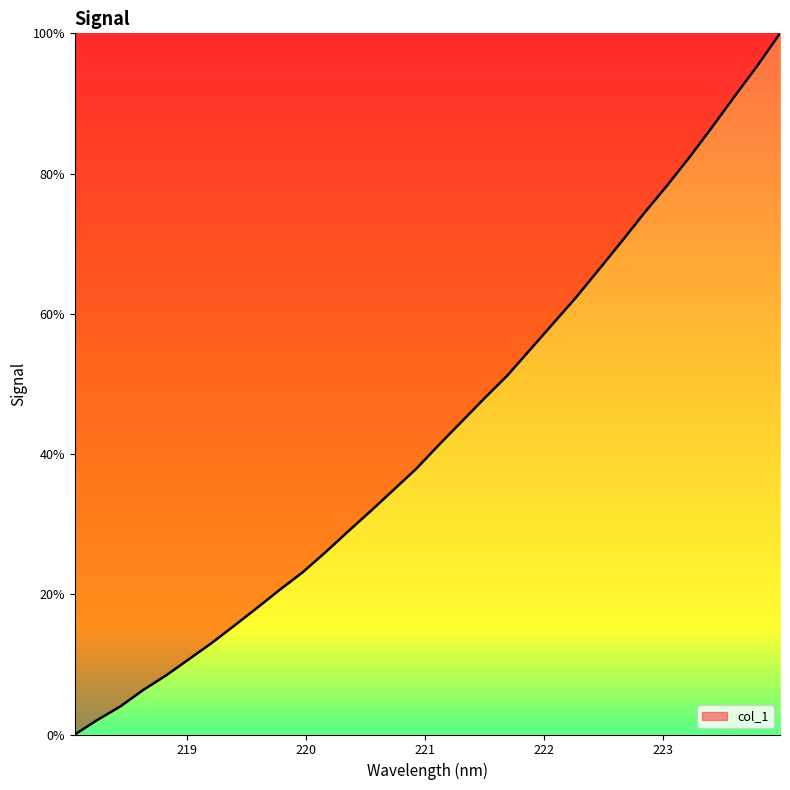

What is the maximum value shown in the chart?

100.0